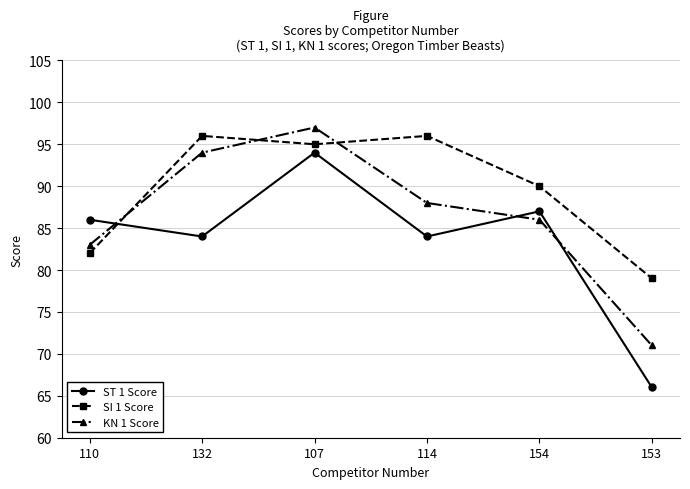

How many distinct data groups are displayed?

3